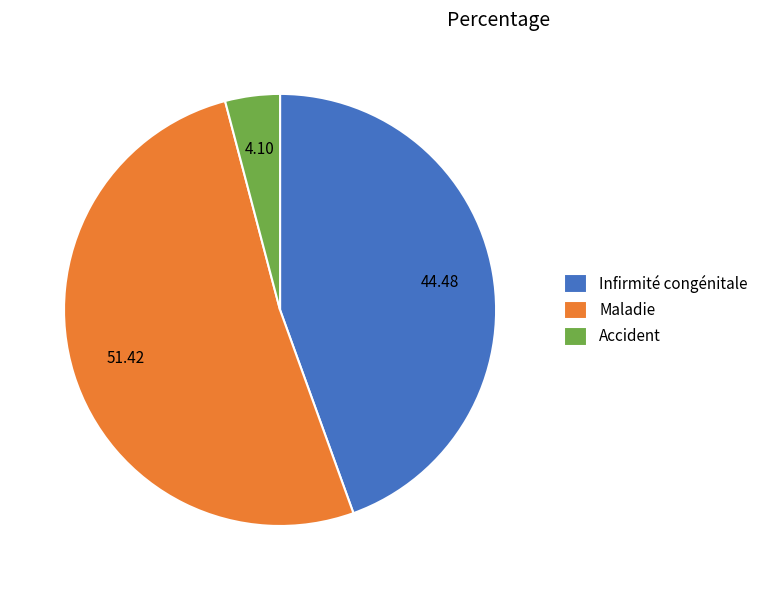

The Infirmité congénitale slice represents 44% of the pie. True or false?

True